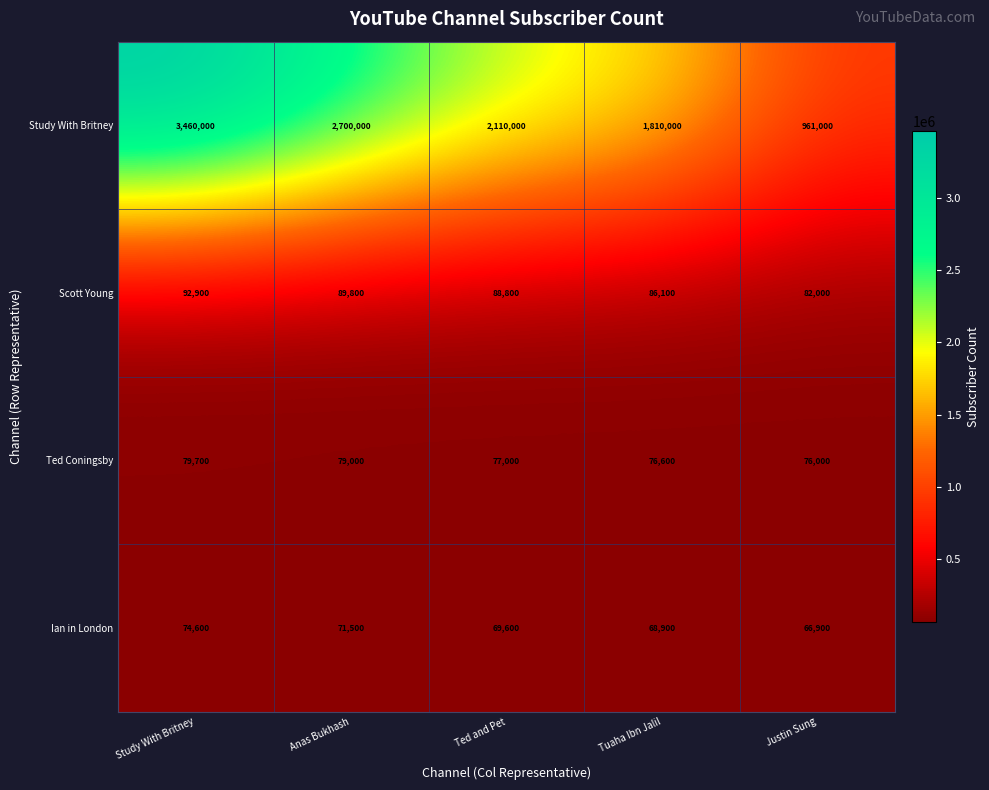

Reading left to right, transcribe all the data shown in this chart.

Study With Britney: Study With Britney=3460000	Anas Bukhash=2700000	Ted and Pet=2110000	Tuaha Ibn Jalil=1810000	Justin Sung=961000
Scott Young: Study With Britney=92900	Anas Bukhash=89800	Ted and Pet=88800	Tuaha Ibn Jalil=86100	Justin Sung=82000
Ted Coningsby: Study With Britney=79700	Anas Bukhash=79000	Ted and Pet=77000	Tuaha Ibn Jalil=76600	Justin Sung=76000
Ian in London: Study With Britney=74600	Anas Bukhash=71500	Ted and Pet=69600	Tuaha Ibn Jalil=68900	Justin Sung=66900